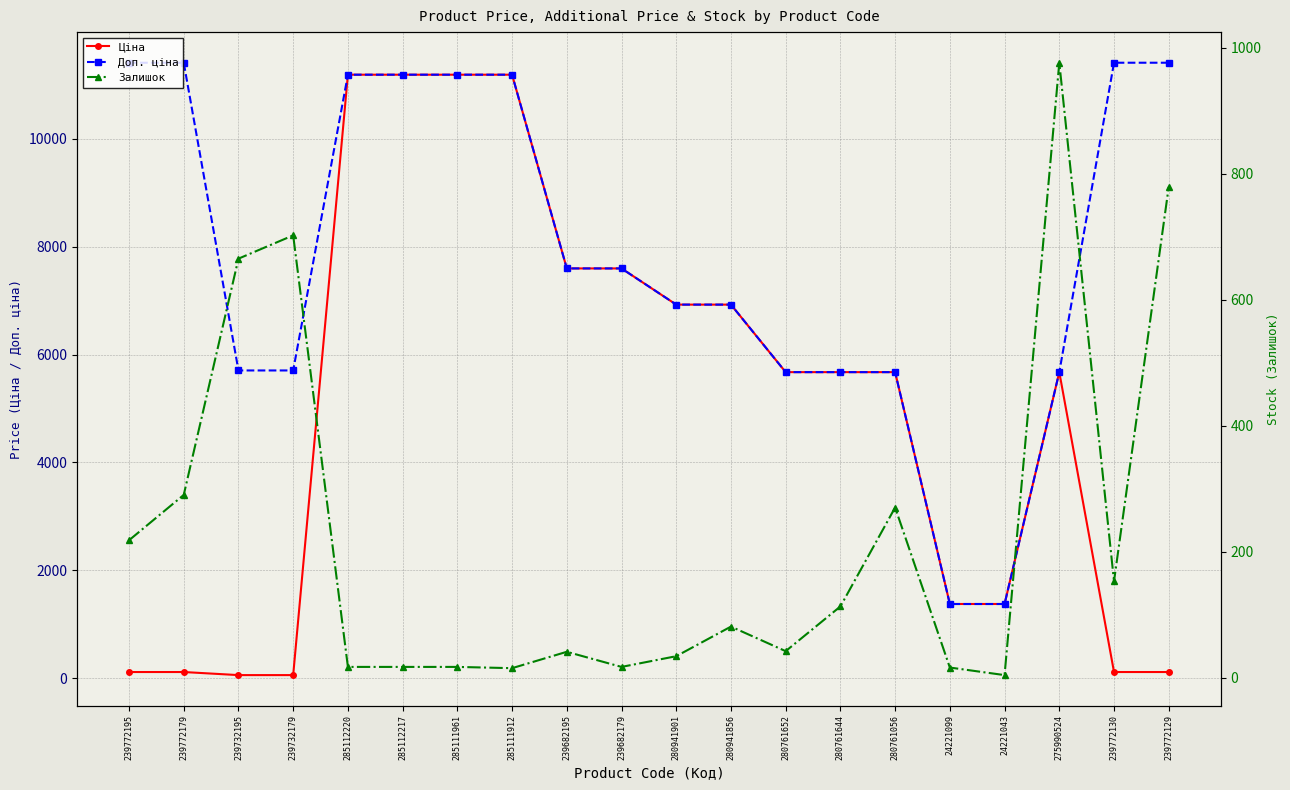

True or false: Ціна has a value of 205.1 at 239772129.

False